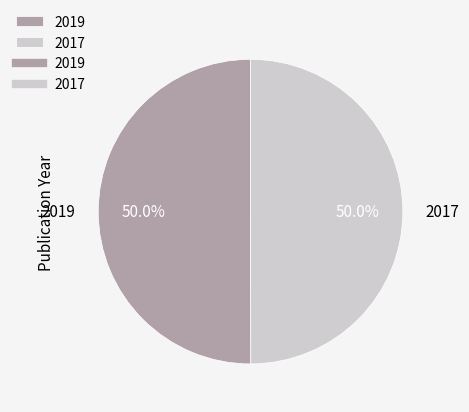

Combined, what portion of the pie is 2017 and 2019?

100.0%